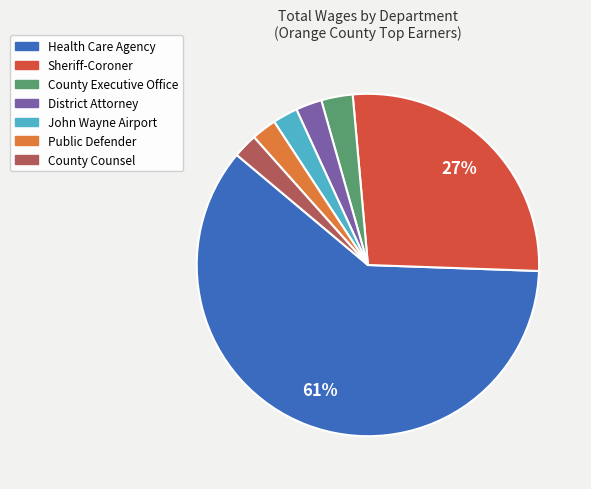

Is County Executive Office the majority of the pie?

No